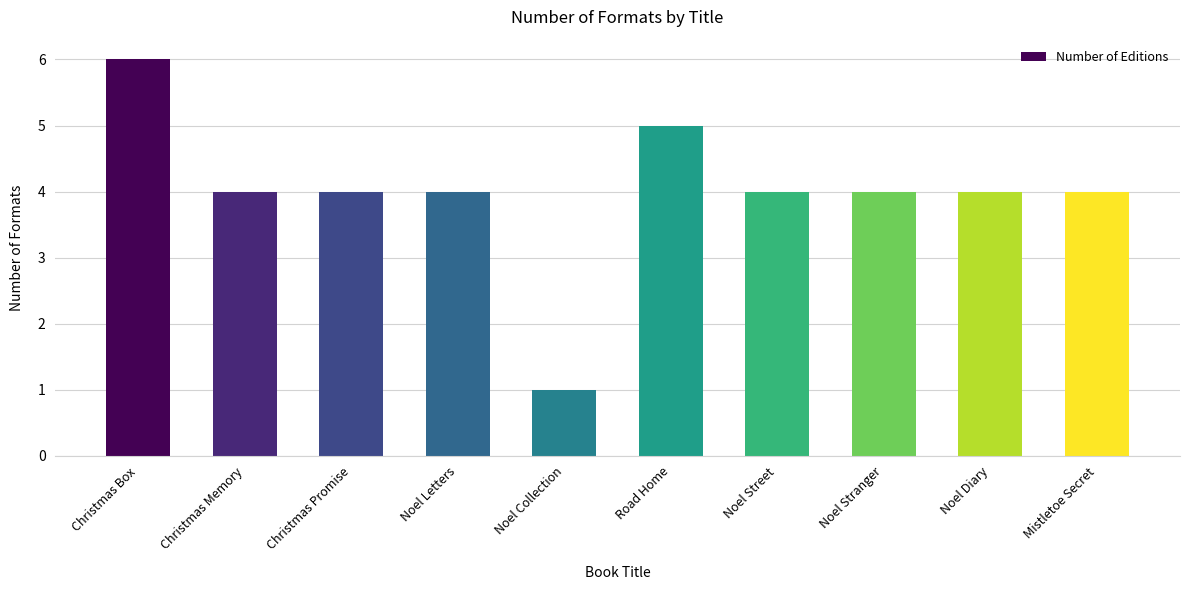

What is the label of the 2nd bar from the left?

Christmas Memory